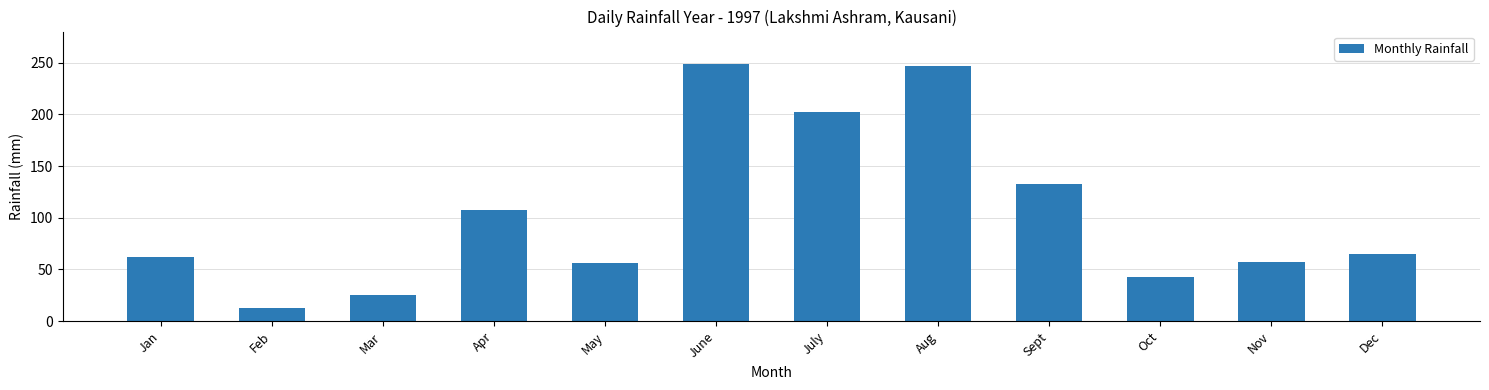

True or false: the data shows 103.5 at Dec.

False